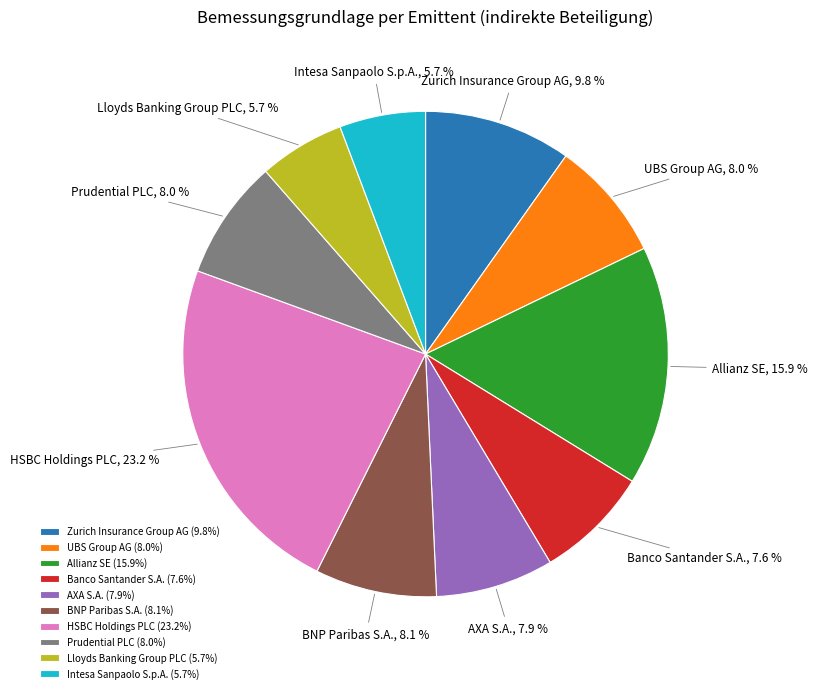

What percentage is the Allianz SE slice, to the nearest percent?

16%